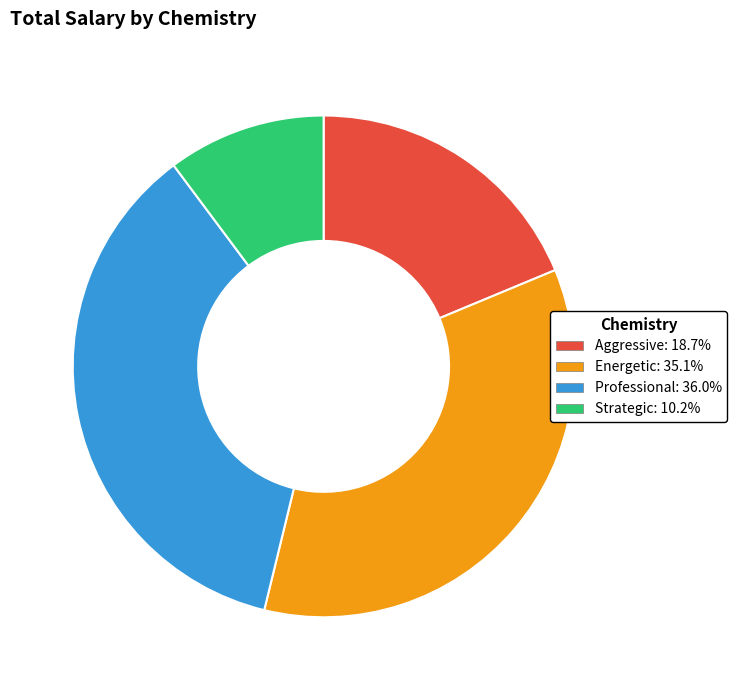

Which category has the smallest portion of the pie?

Strategic